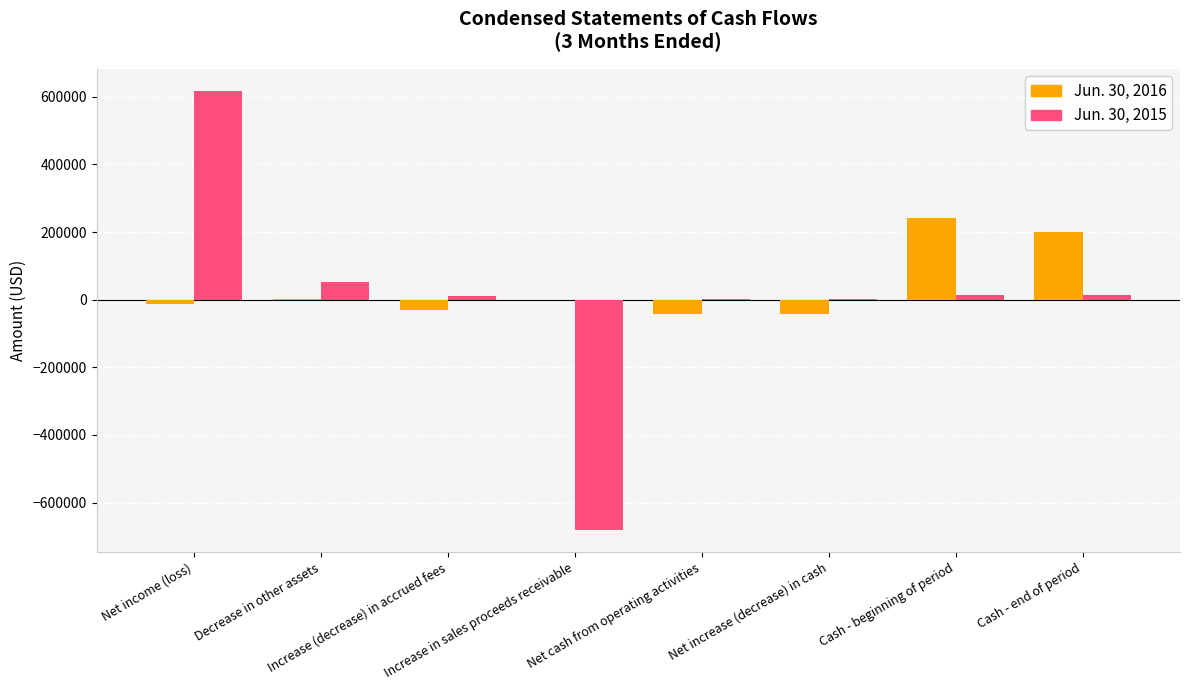

What are all the series names shown in the legend?

Jun. 30, 2016, Jun. 30, 2015